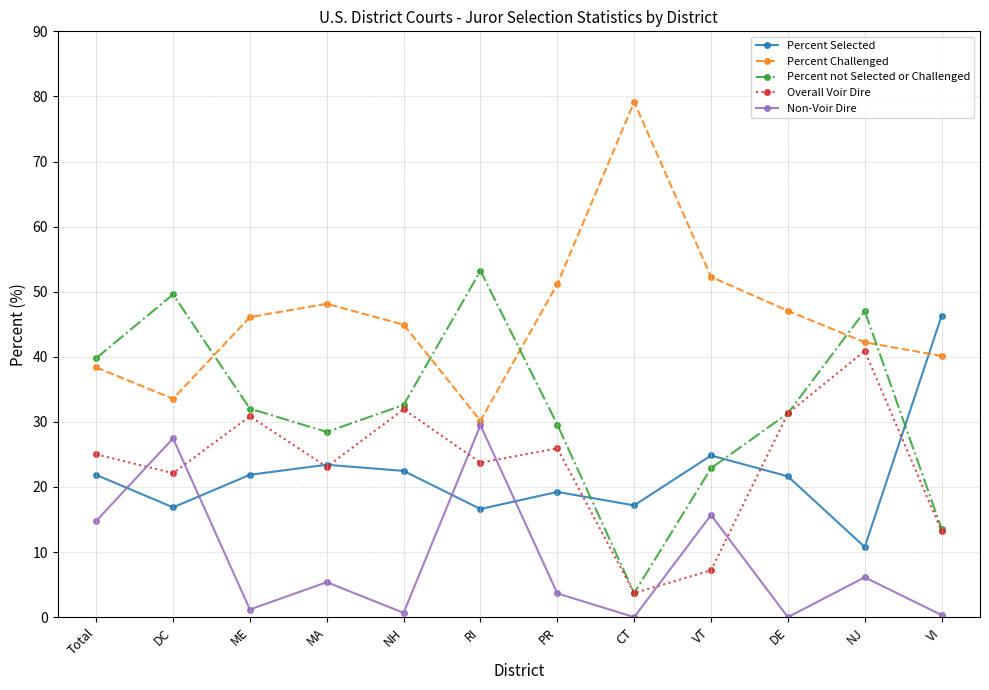

What is the difference between the highest and lowest values at VT?

45.1